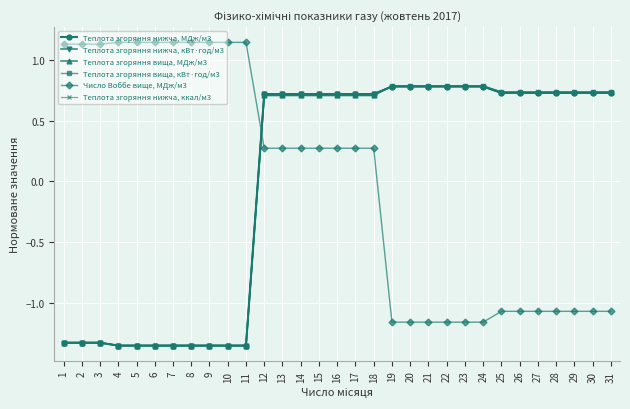

How many times do Число Воббе вище, МДж/м3 and Теплота згоряння нижча, ккал/м3 cross each other?

1